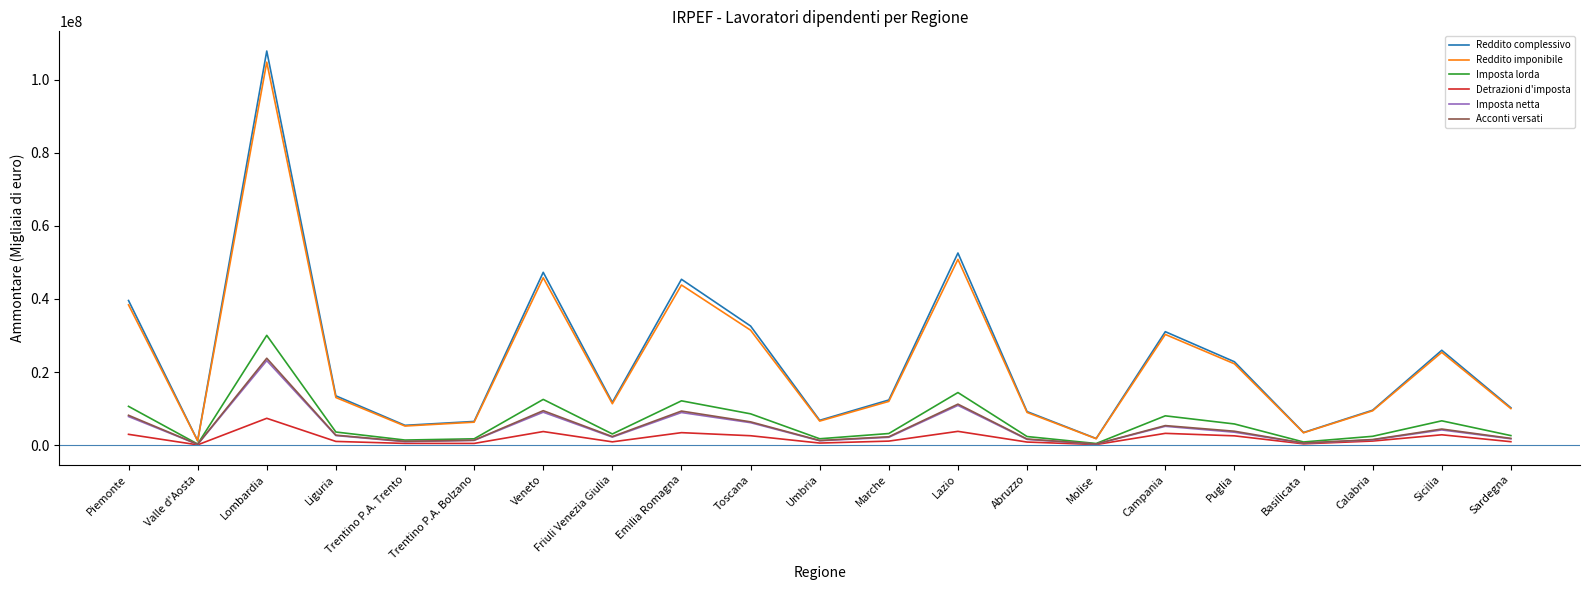

Which series has the widest spread of values?

Reddito complessivo